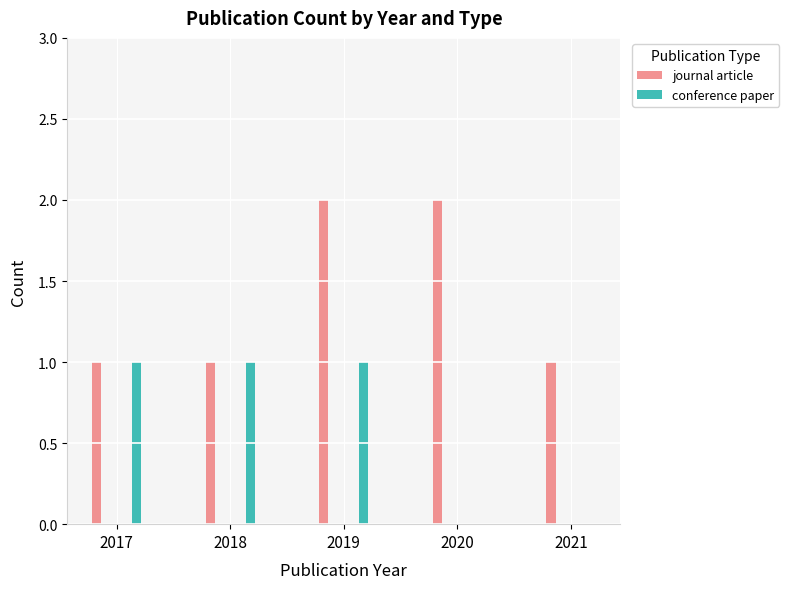

What are all the series names shown in the legend?

journal article, conference paper